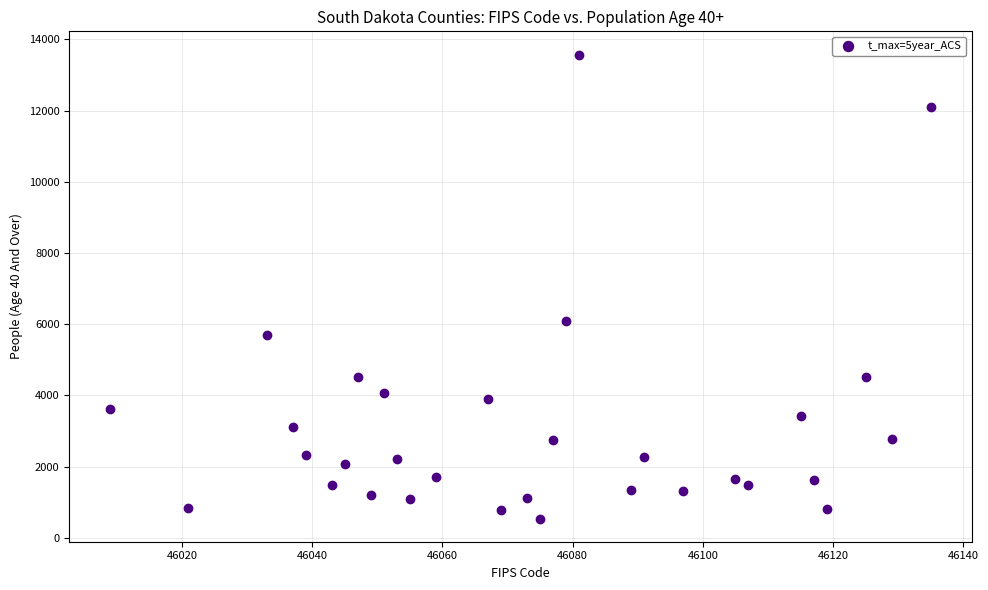

What Y value in the scatter plot is closest to 7058?

6096